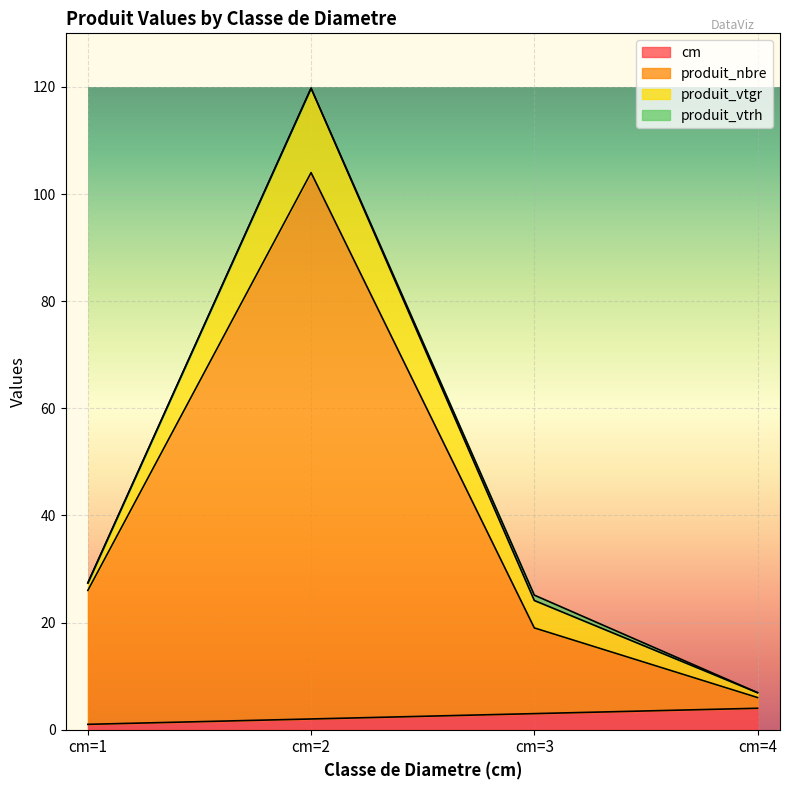

At which category is the sum across all series the highest?

cm=2